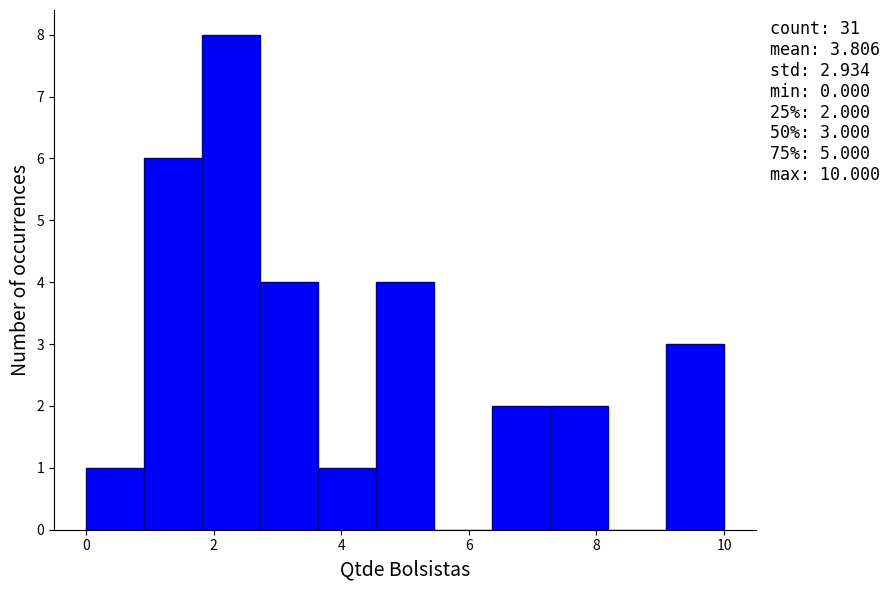

Which range on the x-axis has the tallest bar?

1.8 to 2.8